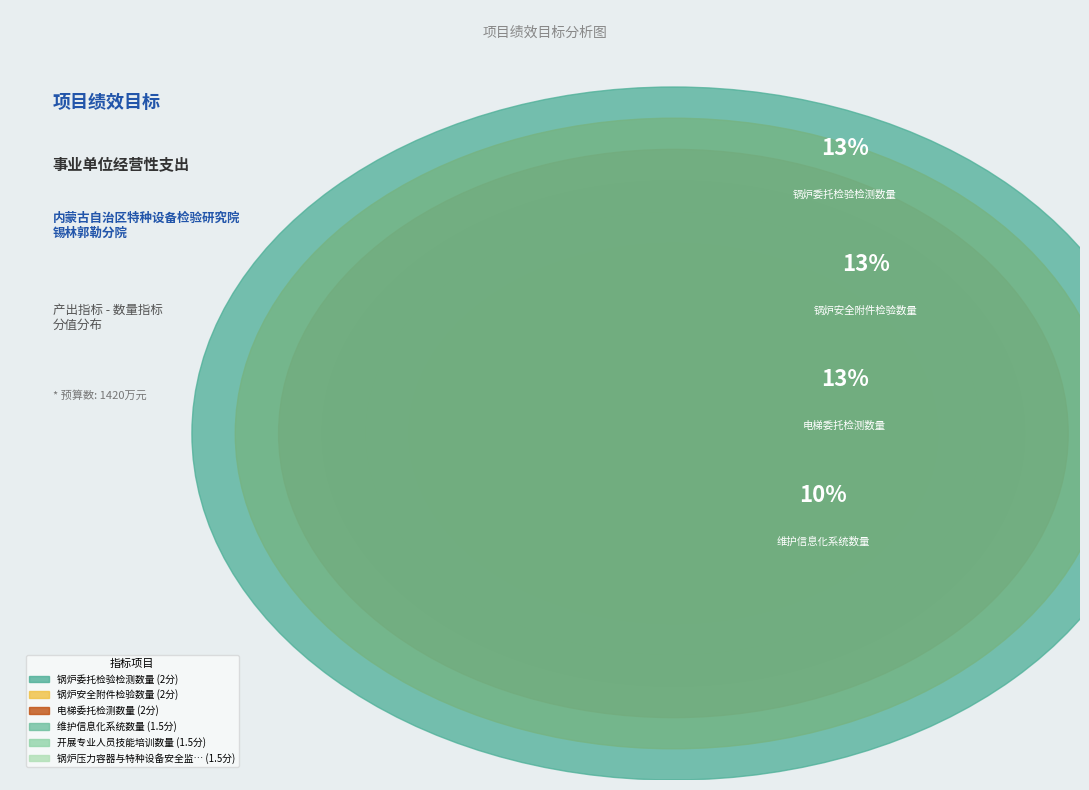

True or false: 气瓶委托检测数量 accounts for 23% of the total.

False